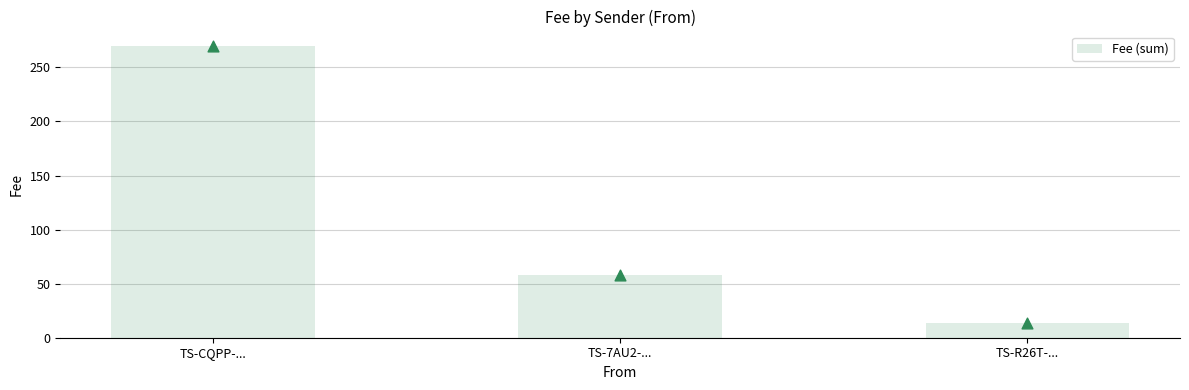

Which has a higher value, TS-R26T-... or TS-CQPP-...?

TS-CQPP-...